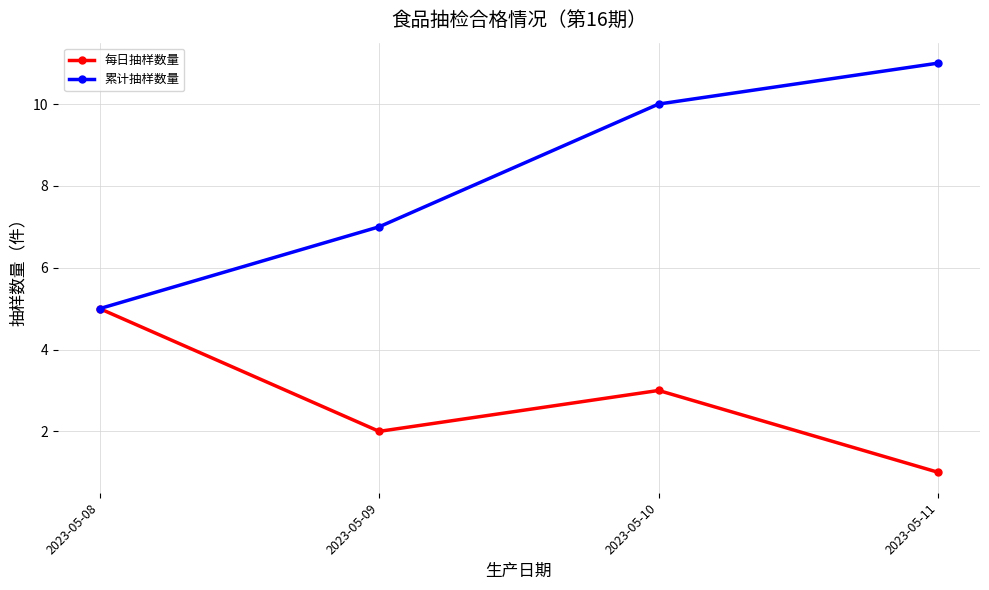

What is the average value of the 累计抽样数量 series?

8